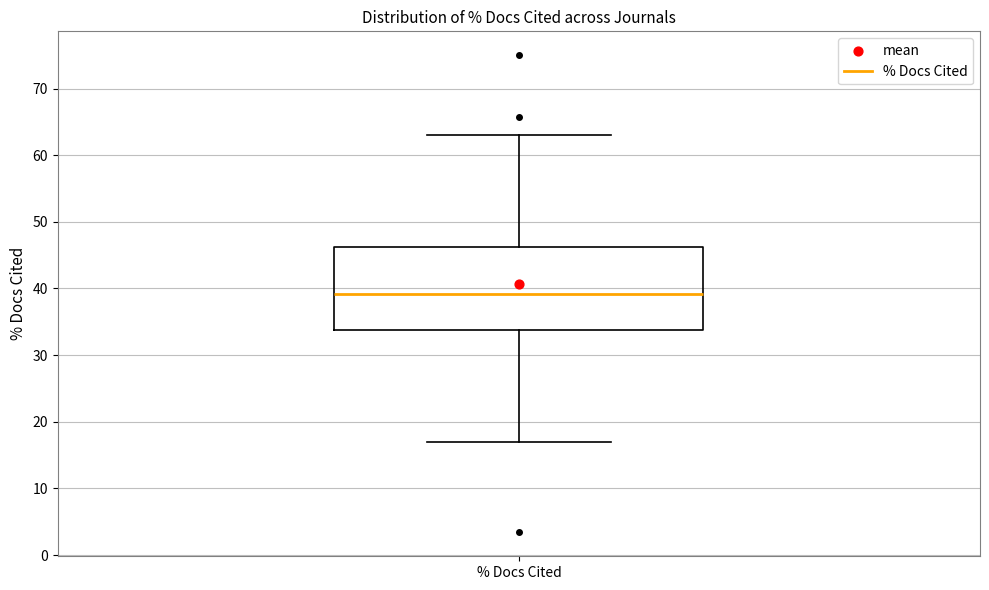

Transcribe this box plot: give where the median line is, the range the box spans, and where the two whiskers end, as read against the y-axis. The values are not printed on the chart, so give them approximately, as read against the axis.

median 39, box 34 to 46, whiskers 17 to 63